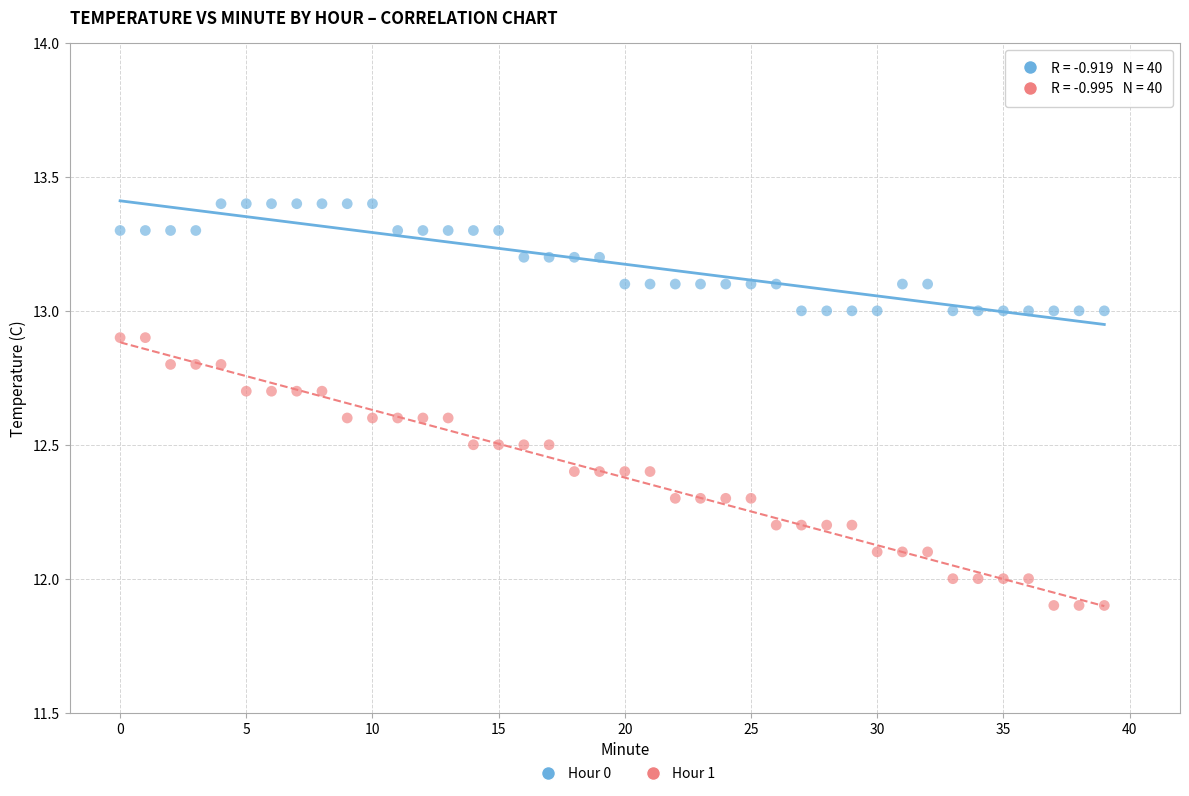

Which series has the widest spread of Y values?

Hour 1